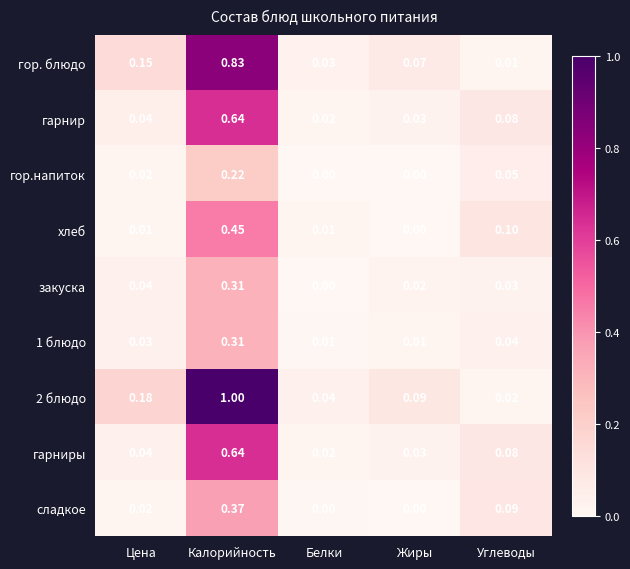

What is the maximum value shown in the chart?

1.0